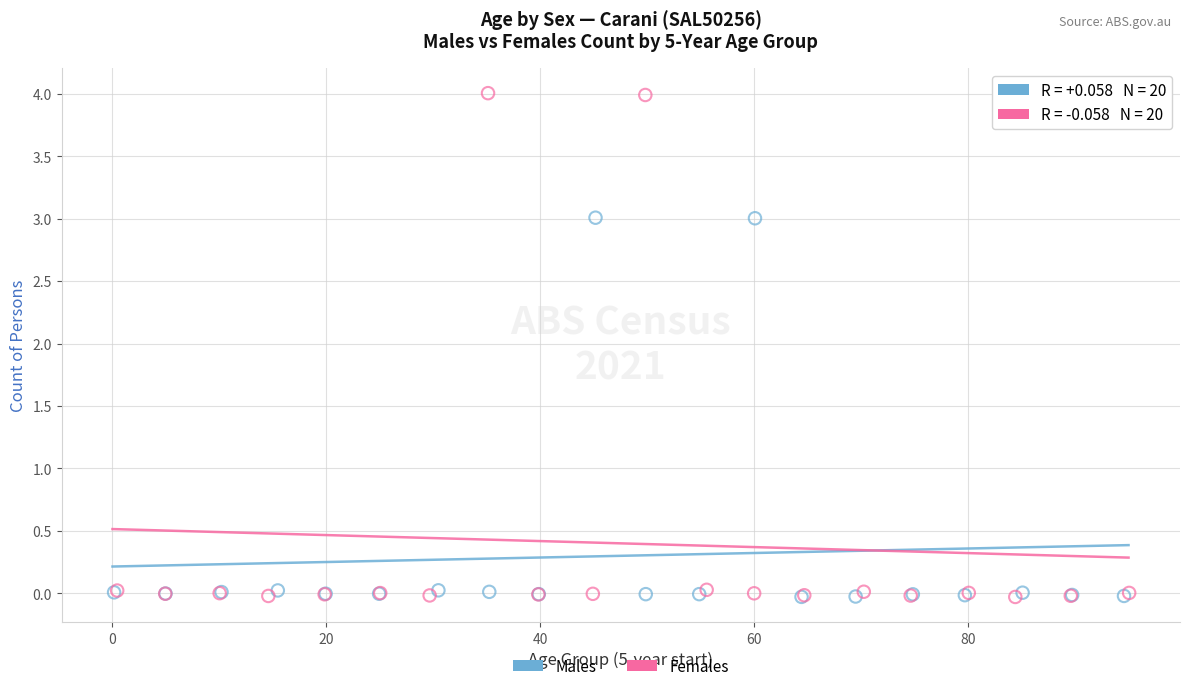

Which series contains the highest Y value?

Females